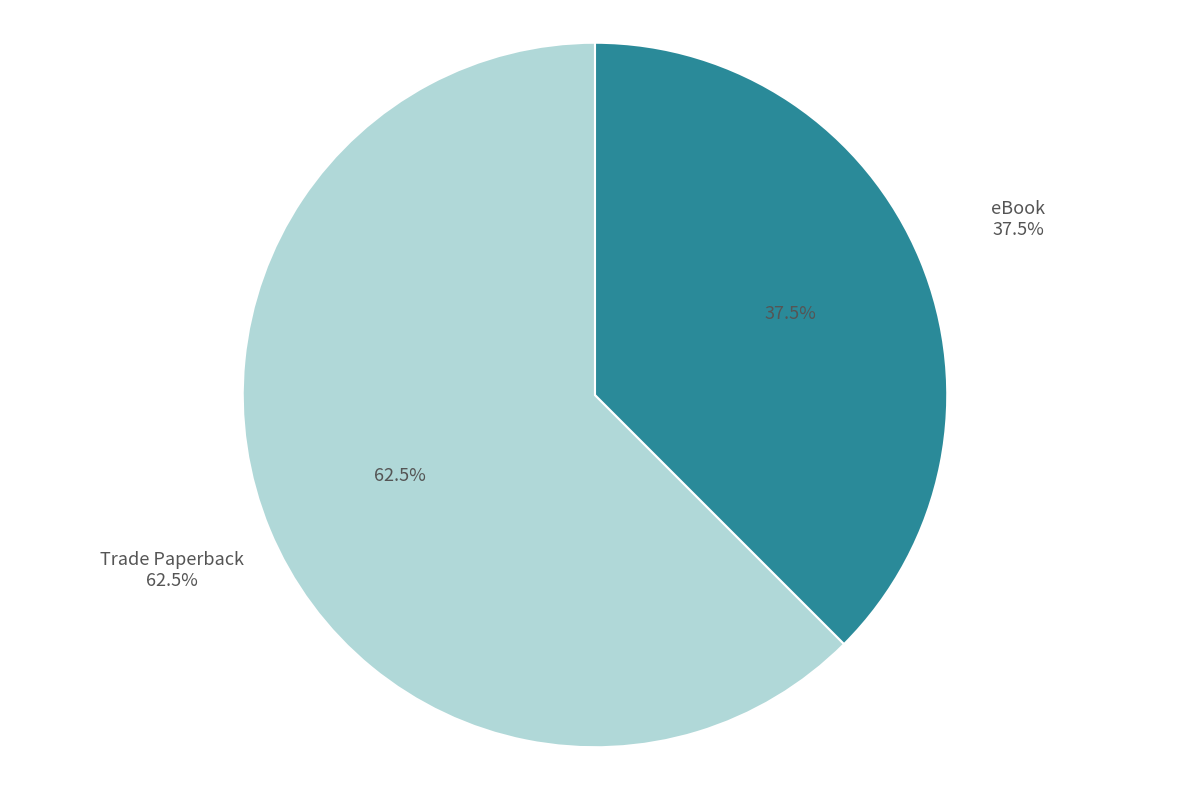

What is the ratio of the value at Trade Paperback to the value at eBook?

1.7